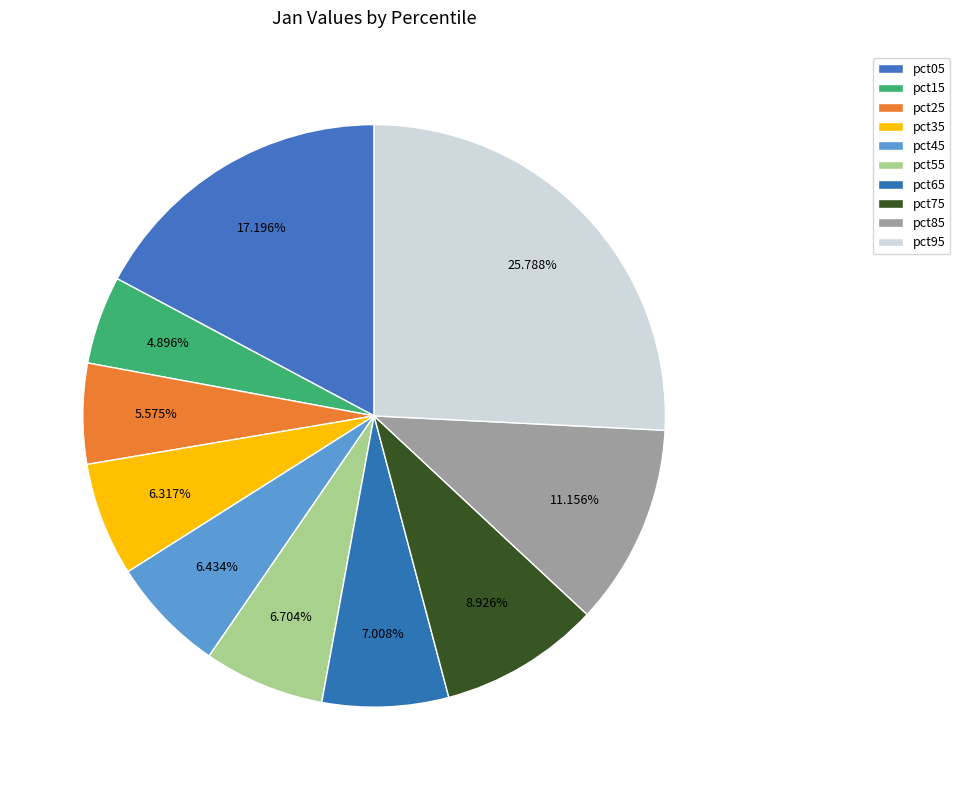

To the nearest percent, what is the average slice percentage?

10%